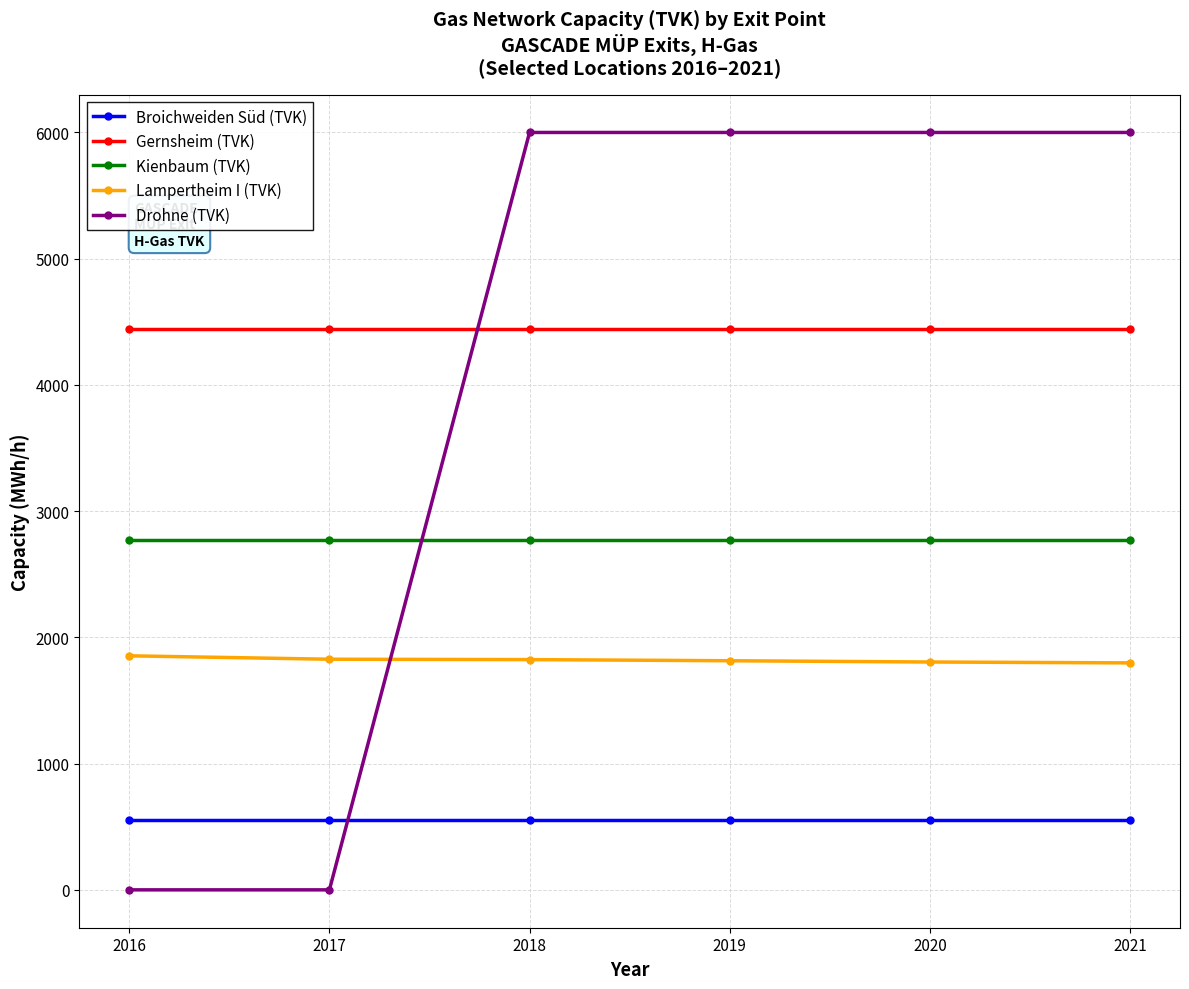

How many categories are shown in the chart?

6